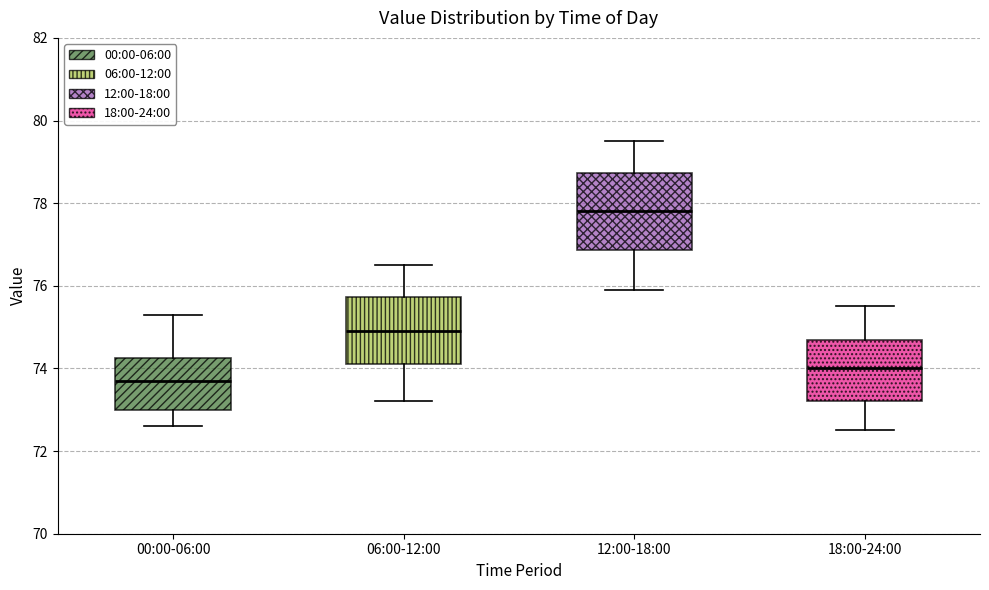

Which box is the tallest, from its lower edge to its upper edge?

12:00-18:00